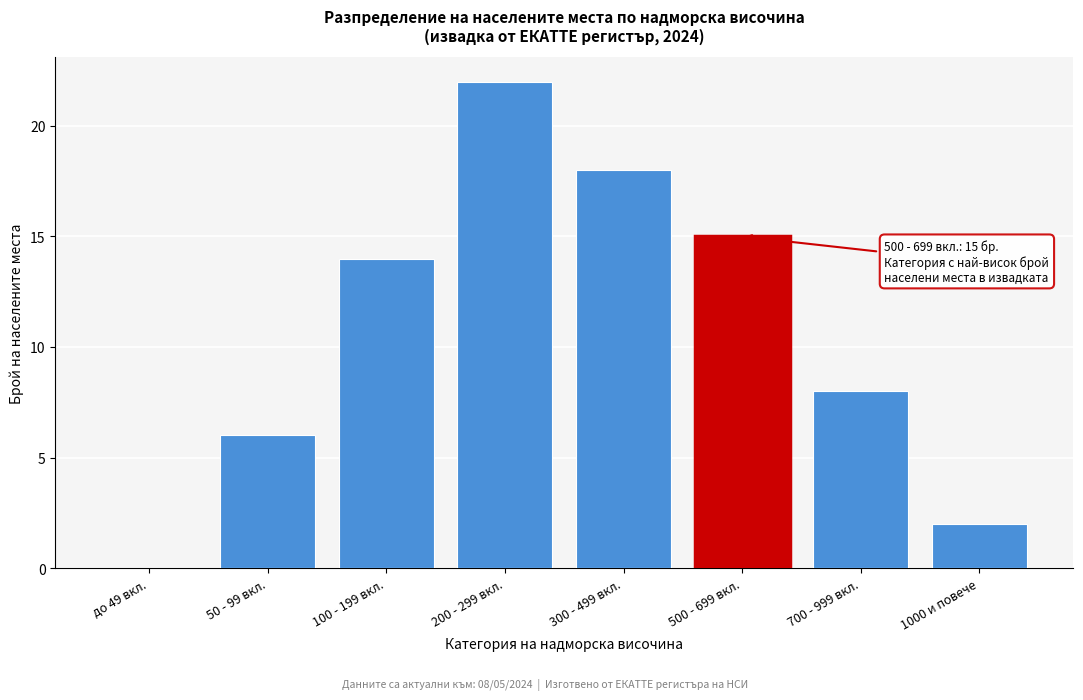

Reading left to right, what are all the values shown in this chart?

до 49 вкл.=0	50 - 99 вкл.=6	100 - 199 вкл.=14	200 - 299 вкл.=22	300 - 499 вкл.=18	500 - 699 вкл.=15	700 - 999 вкл.=8	1000 и повече=2